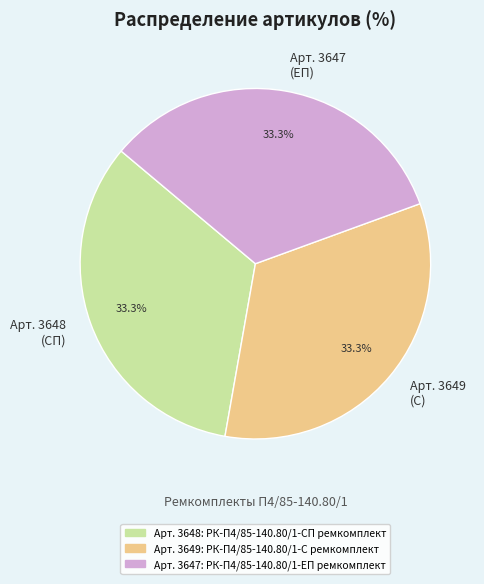

Approximately how many times larger is the value at Арт. 3647 (ЕП) compared to Арт. 3649 (С)?

1.0